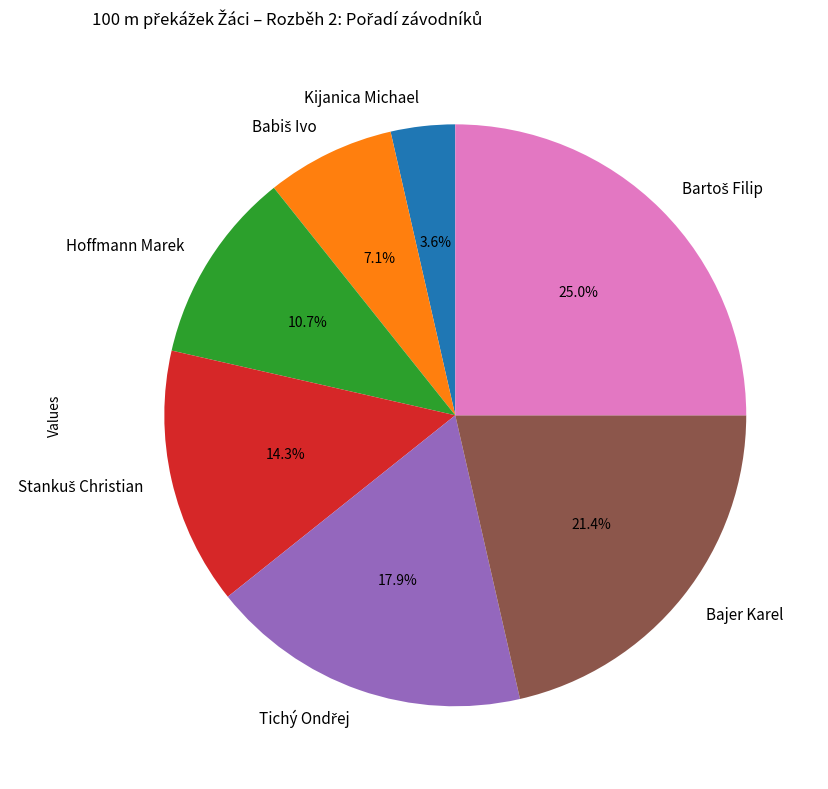

How much of the chart is everything except Bajer Karel?

78.6%